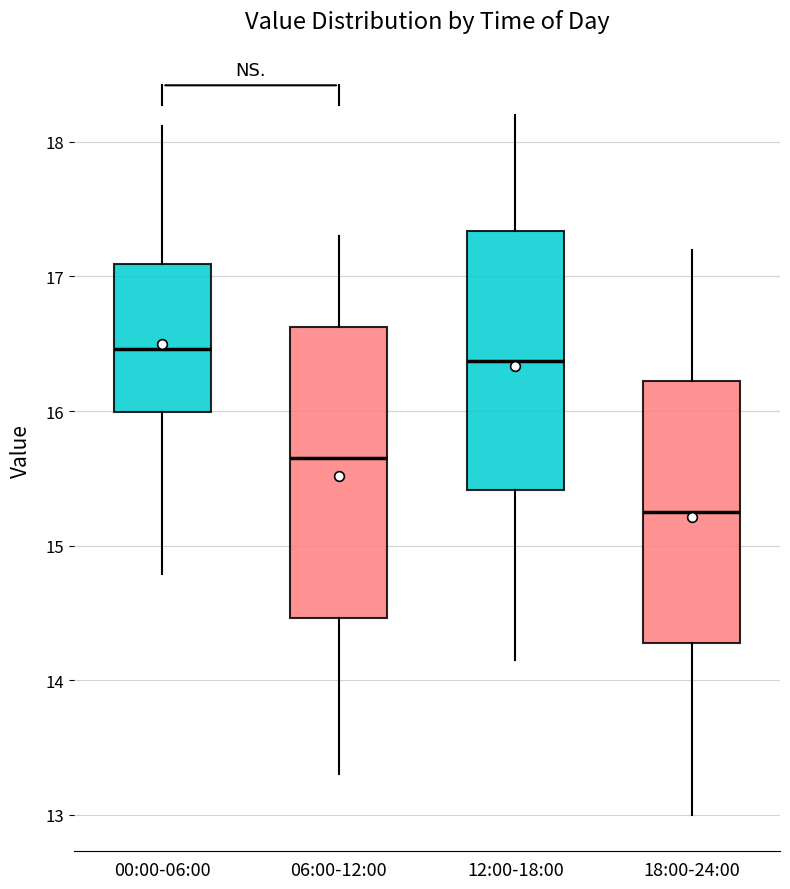

Where does the lower whisker of the box for 06:00-12:00 end on the y-axis? The values are not printed on the chart, so give them approximately, as read against the axis.

13.3